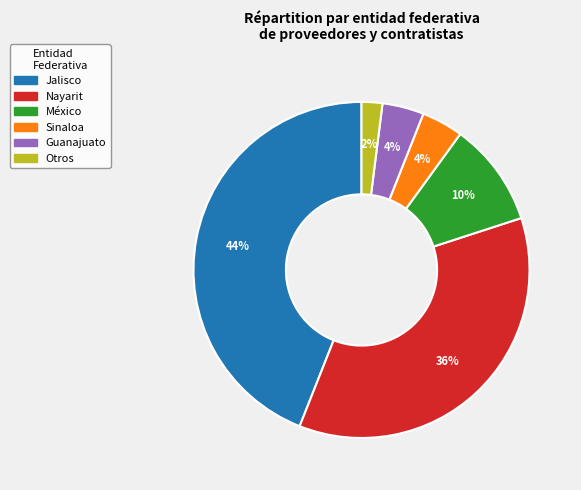

To the nearest percent, what is the difference between the largest and smallest slice percentages?

42%